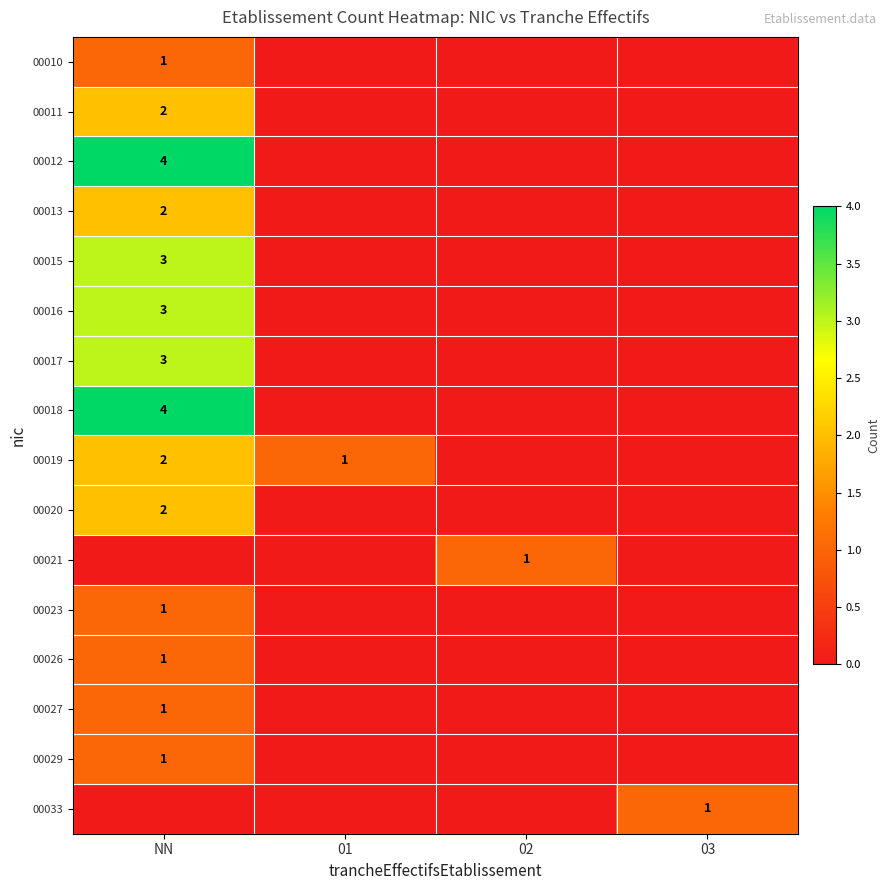

The 00012 series shows 4 at NN. True or false?

True